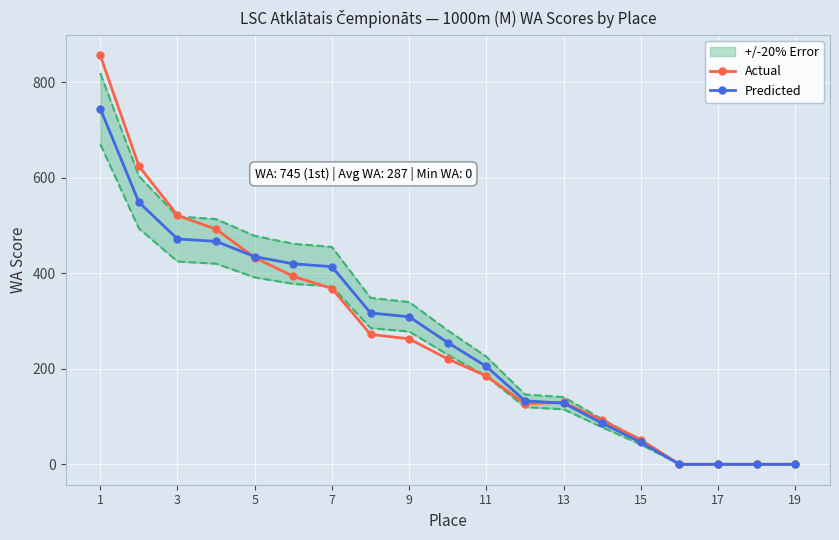

The value of Predicted at 1 is 745.0. True or false?

True